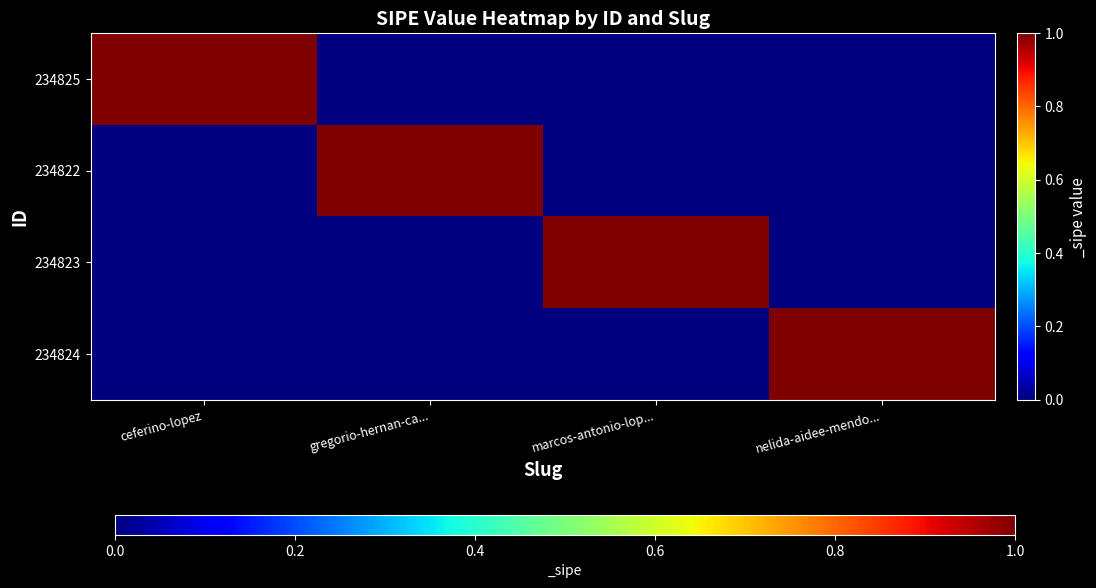

At nelida-aidee-mendo..., list the series in order from smallest to largest.

234825, 234822, 234823, 234824